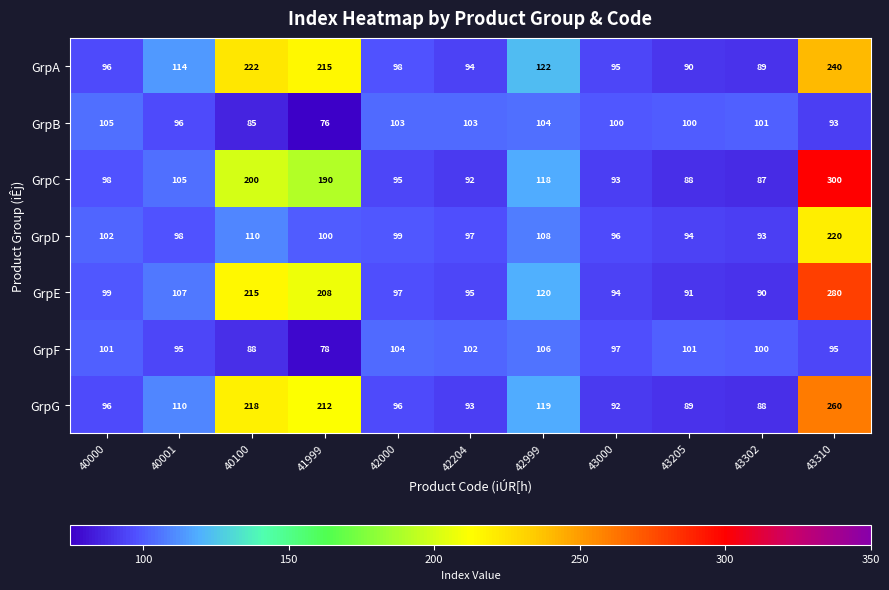

Which series changed the most between 40000 and 42999?

GrpA